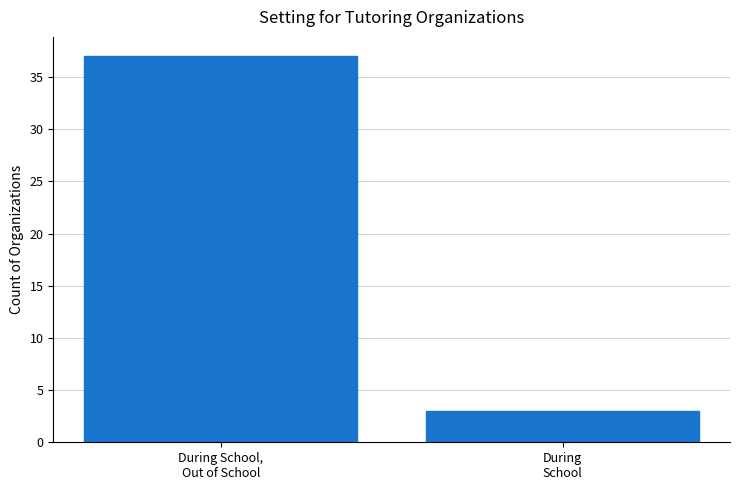

Reading left to right, transcribe all the data shown in this chart.

37	3